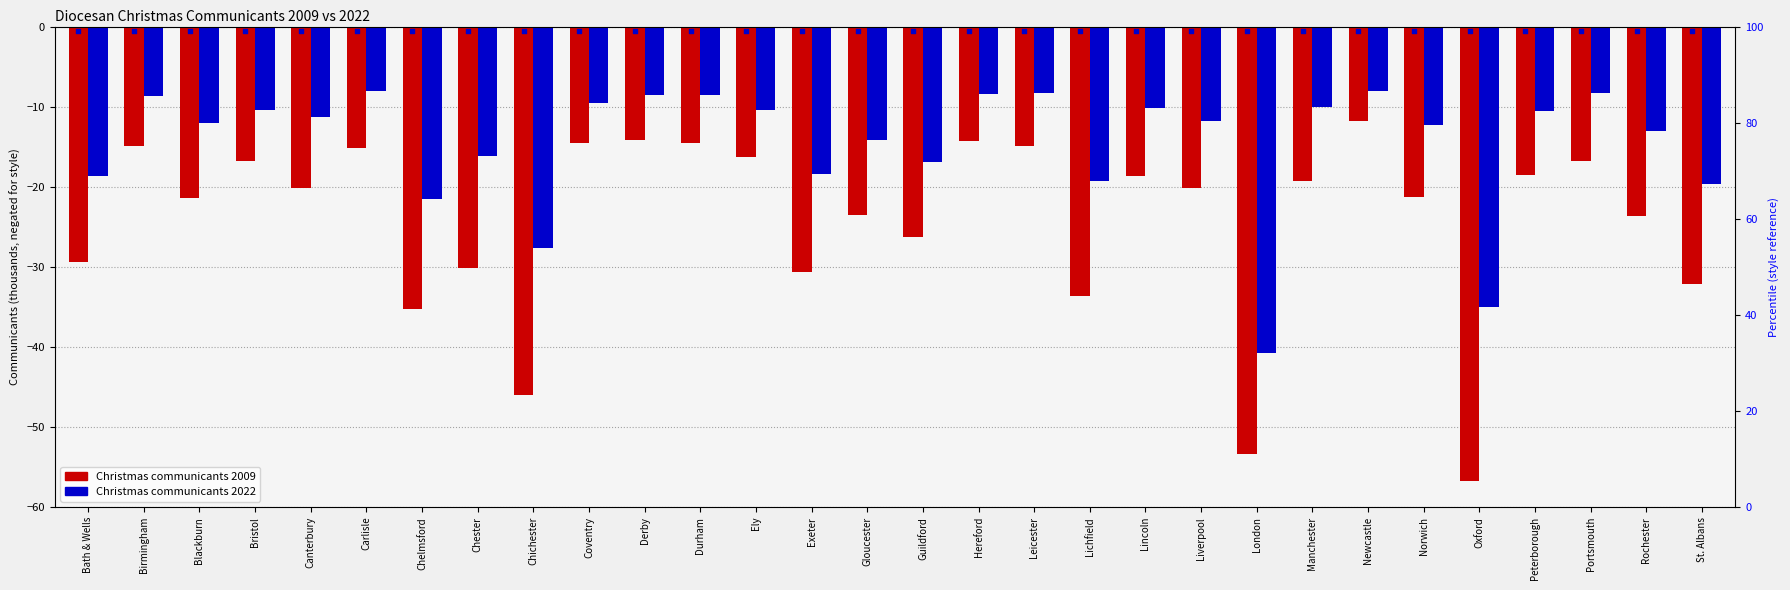

Which series has the largest total across all categories?

Christmas communicants 2022